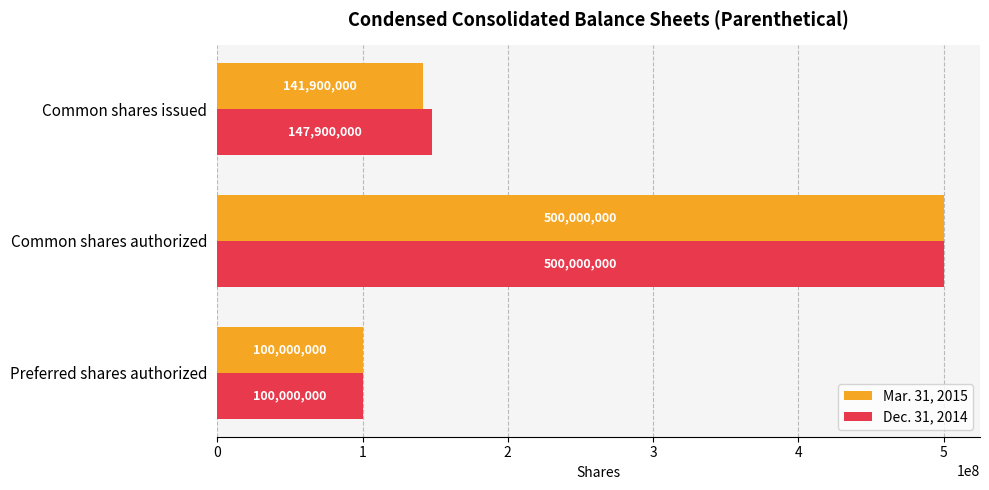

How many values in the Mar. 31, 2015 series are below 141900000?

1